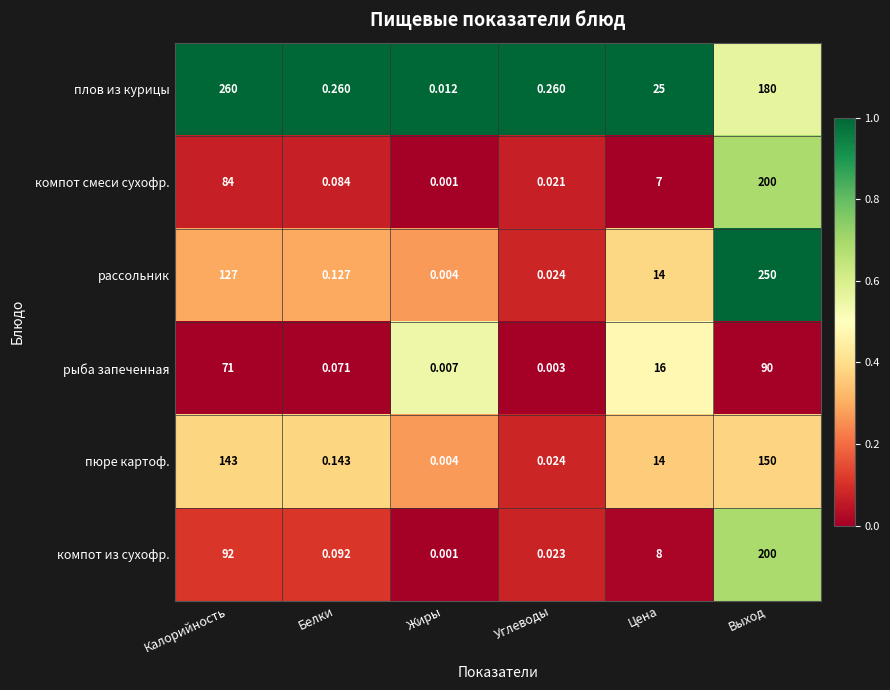

What is the spread (max minus min) of values at Цена?

18.0